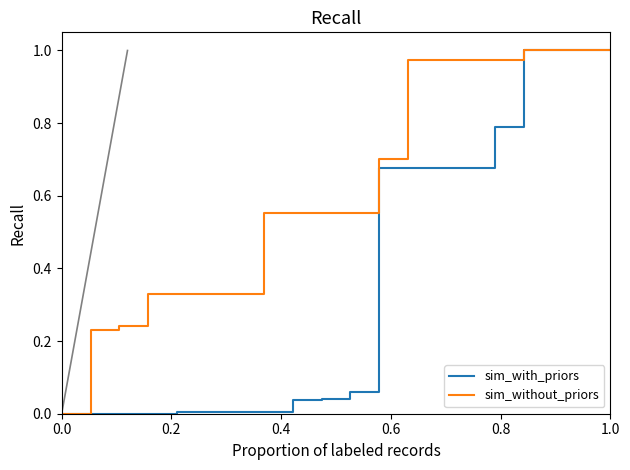

Is this an area chart (filled region under the line)?

No